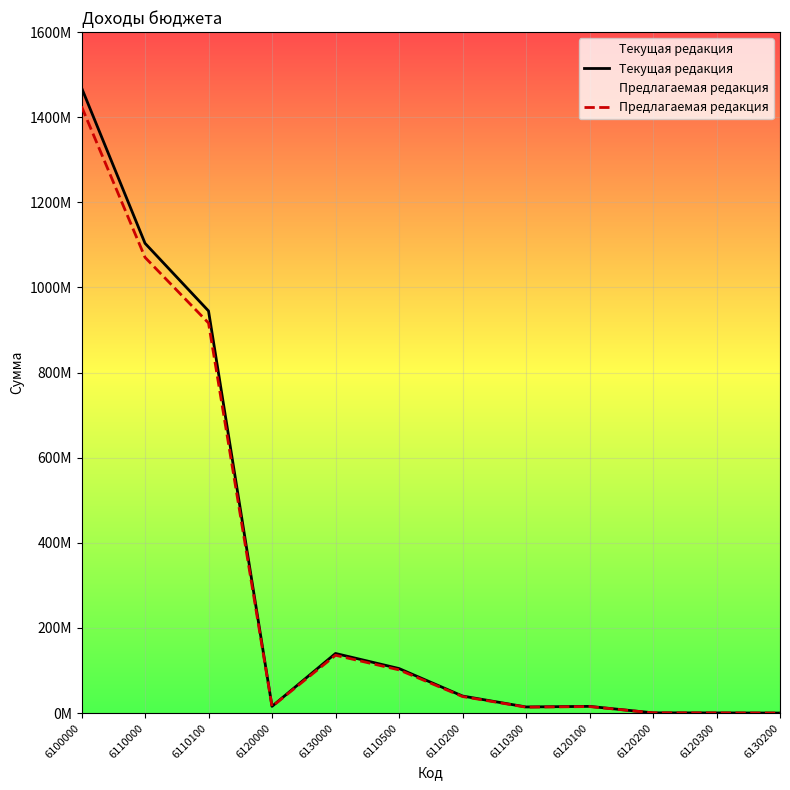

Which series has the largest total across all categories?

Текущая редакция